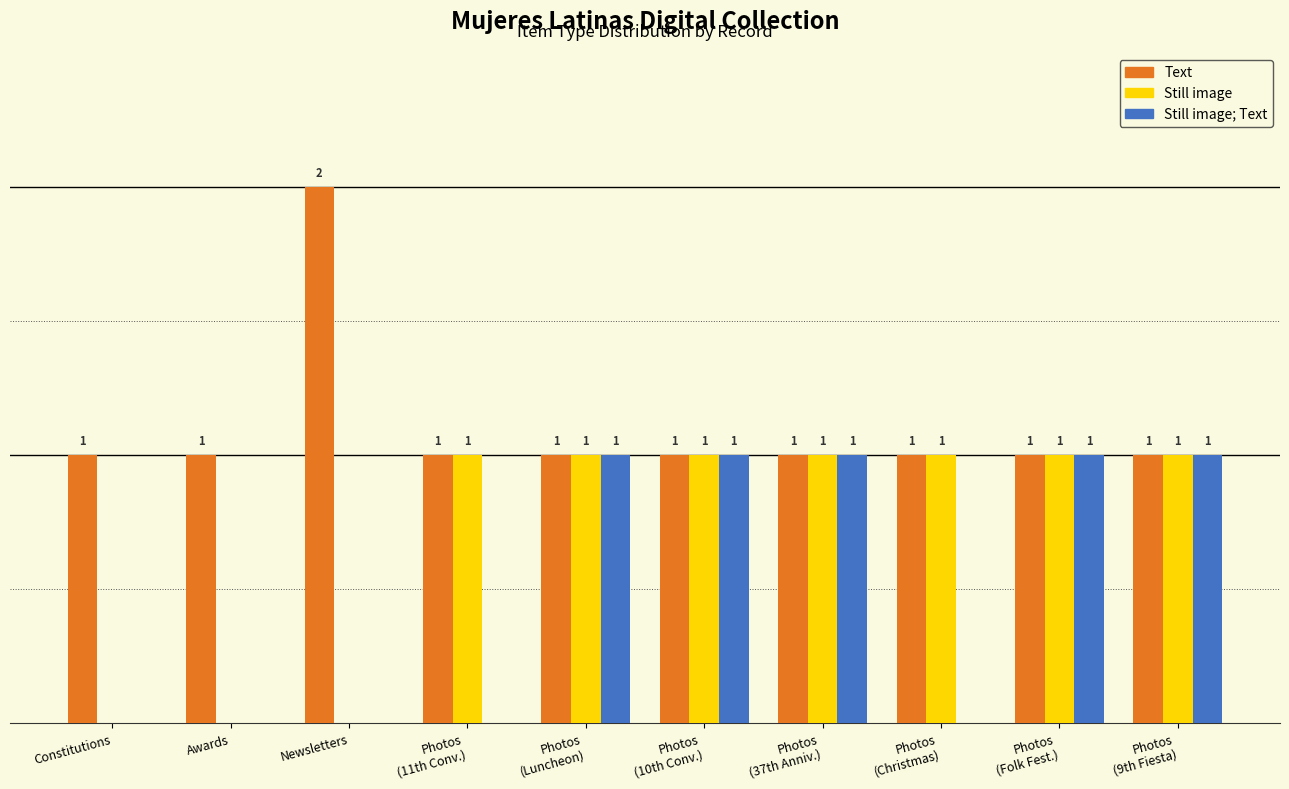

Which series has the largest total across all categories?

Text